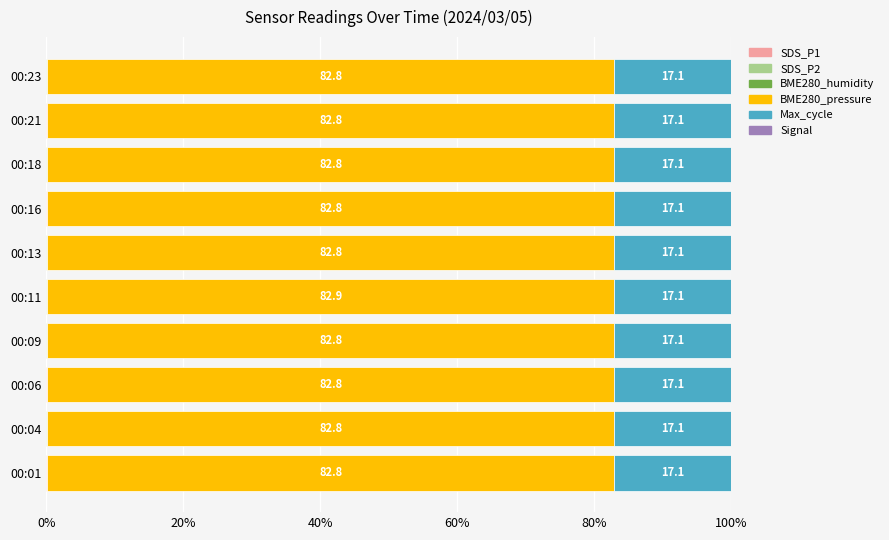

The value of BME280_pressure at 00:01 is 112.1. True or false?

False